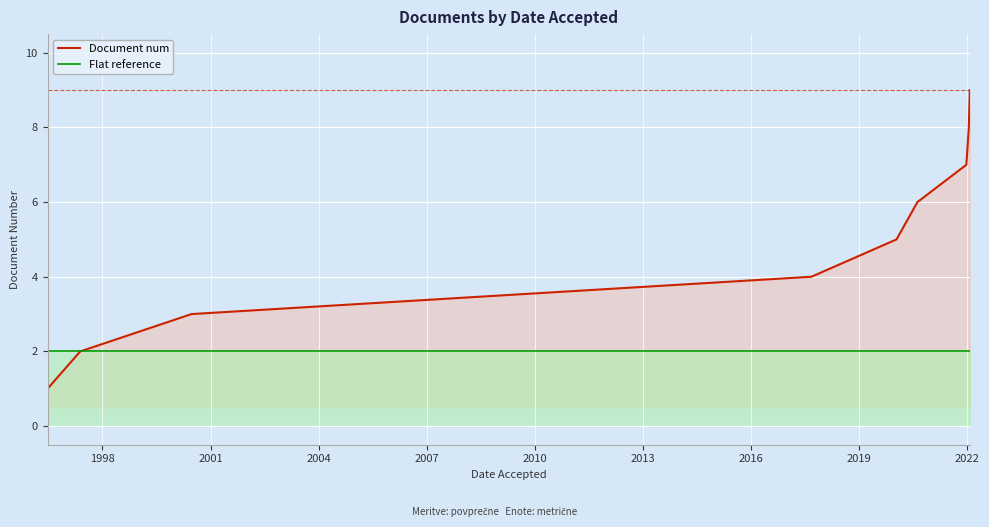

How many lines are shown in the chart?

2